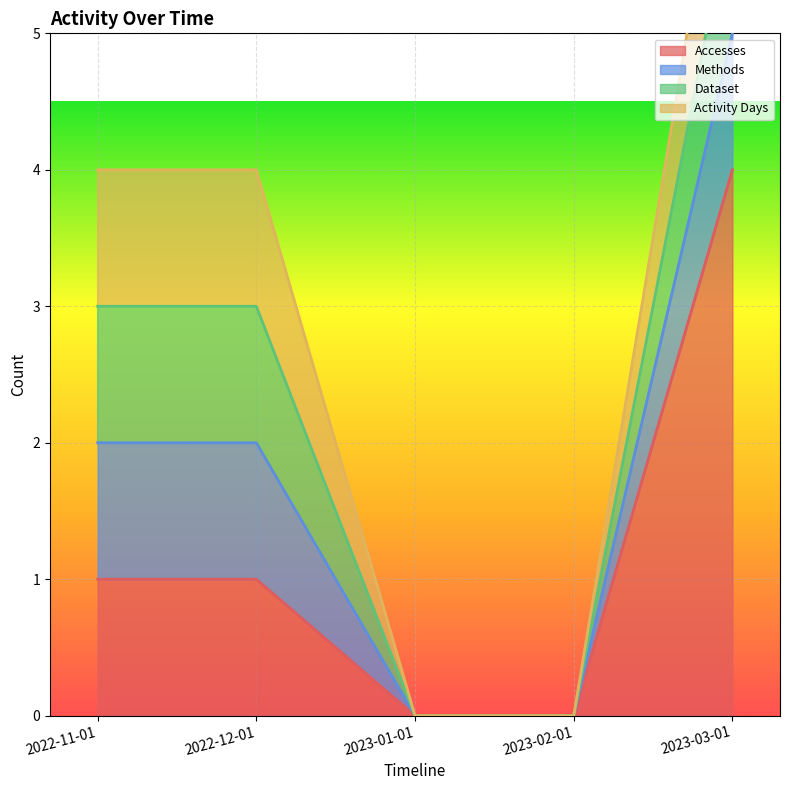

Between 2023-01-01 and 2023-03-01, which is larger?

2023-03-01